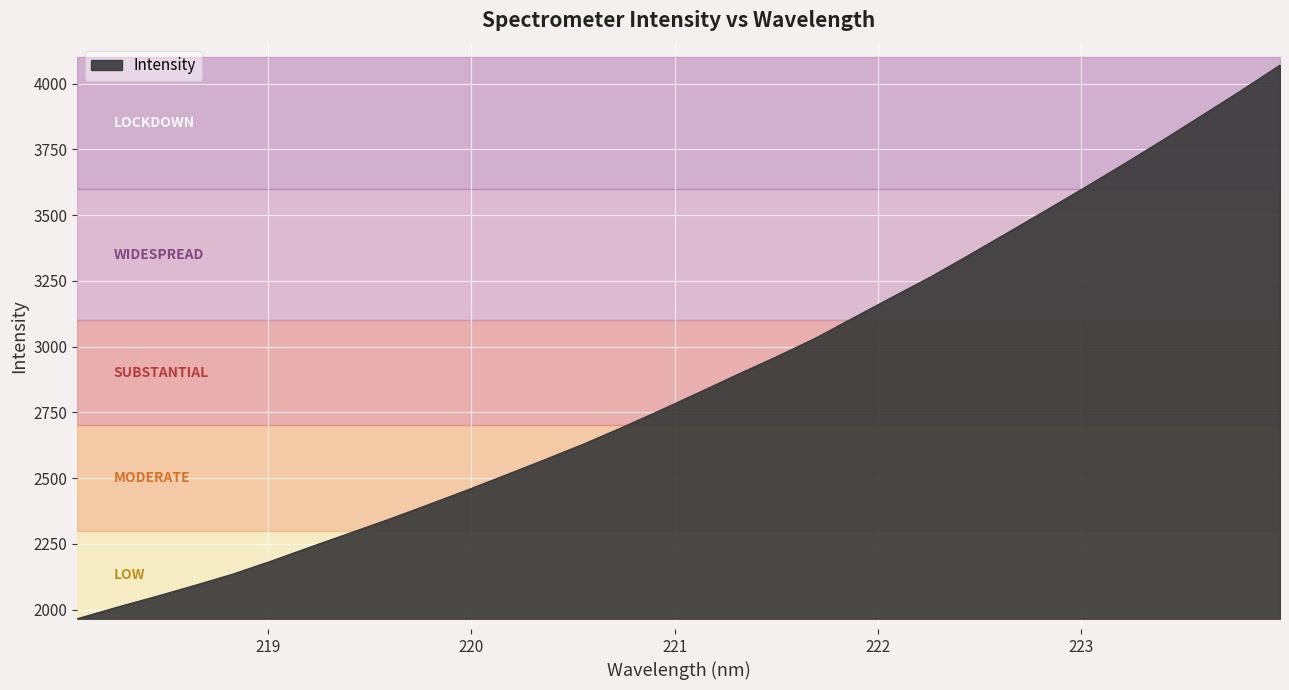

List the labels in order of value, largest first.

223.9802, 223.7895, 223.5987, 223.408, 223.2172, 223.0264, 222.8355, 222.6447, 222.4538, 222.263, 222.0721, 221.8812, 221.6902, 221.4993, 221.3083, 221.1174, 220.9264, 220.7354, 220.5444, 220.3533, 220.1623, 219.9712, 219.7801, 219.589, 219.3979, 219.2067, 219.0156, 218.8244, 218.6332, 218.442, 218.2508, 218.0596